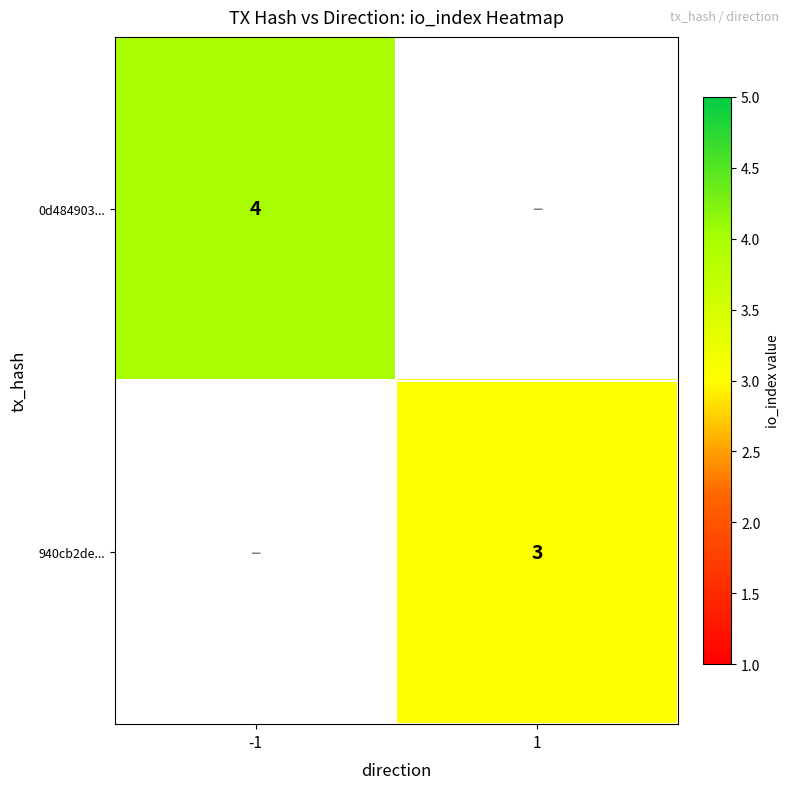

True or false: 940cb2de... has a value of 3 at 1.

True